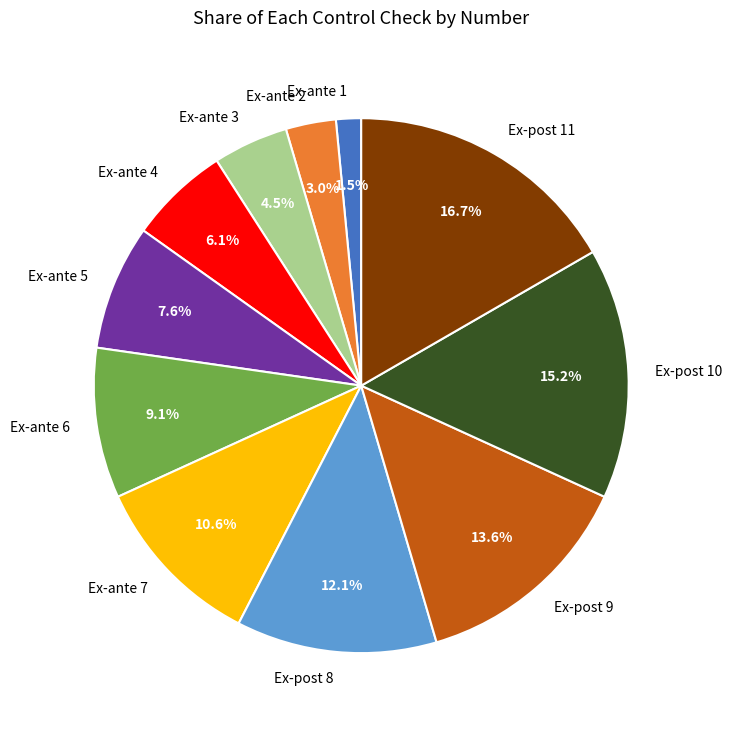

What is the smallest slice in the pie chart?

Ex-ante 1